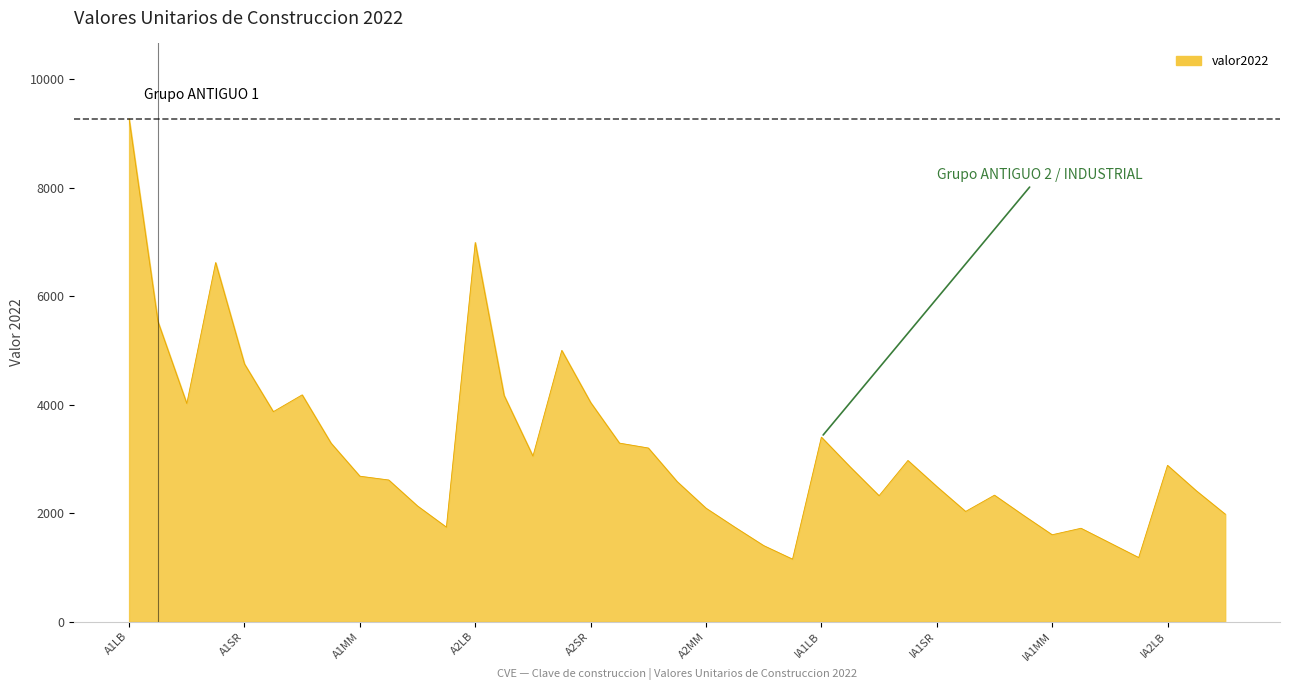

What is the difference between the maximum and minimum values?

8120